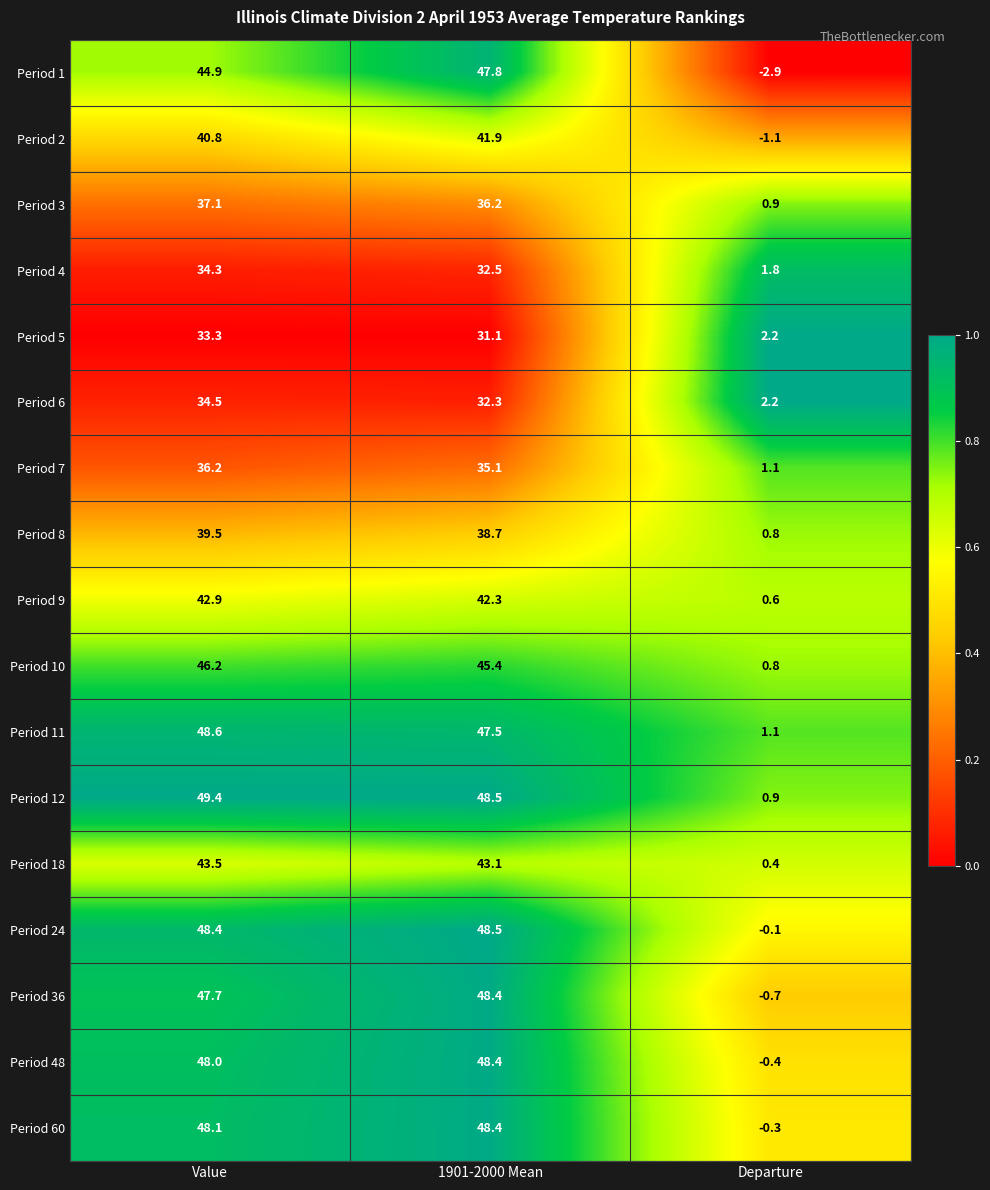

The value of Period 5 at Departure is 0.9. True or false?

False